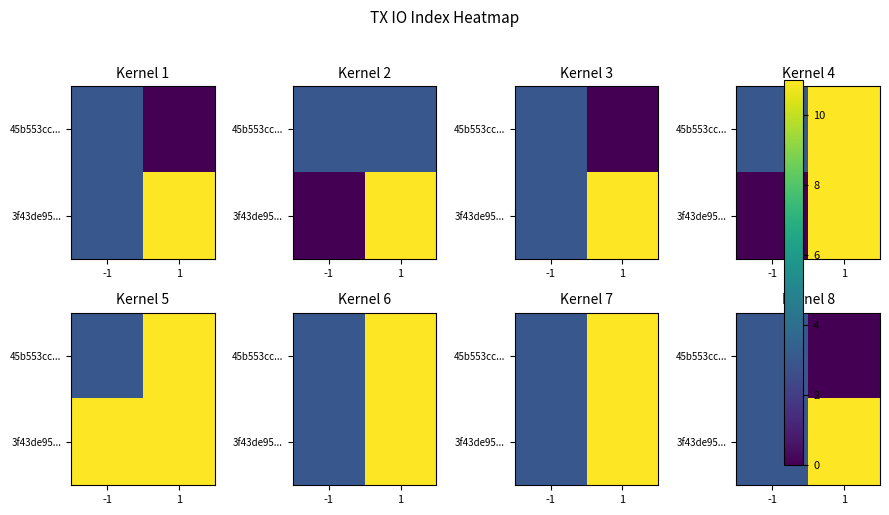

The value of 3f43de95... at -1 is 3. True or false?

True